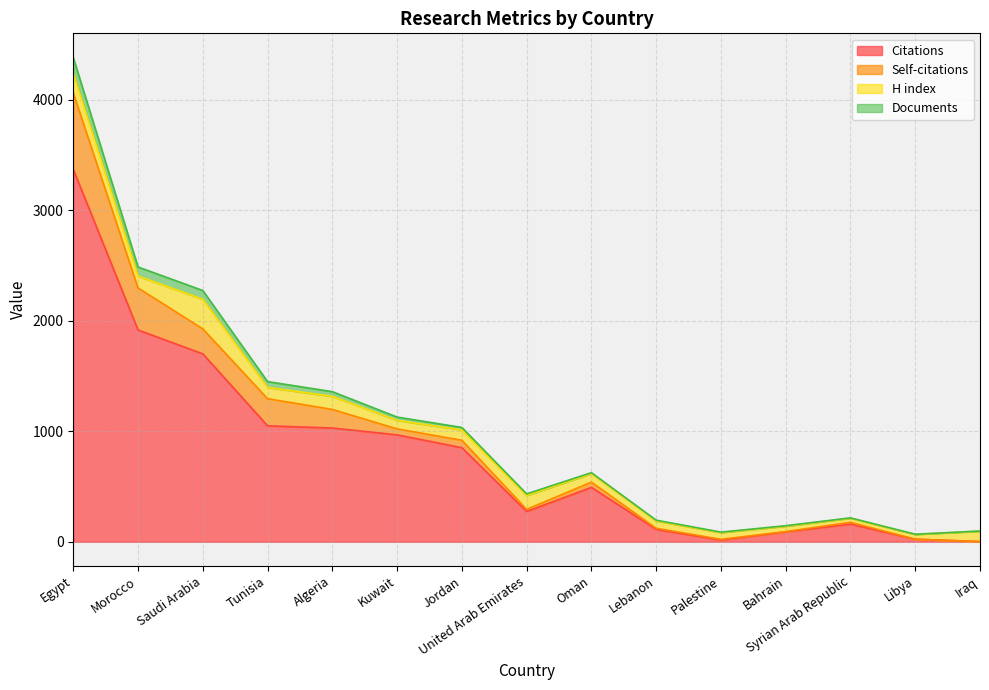

At which category is the sum across all series the highest?

Egypt